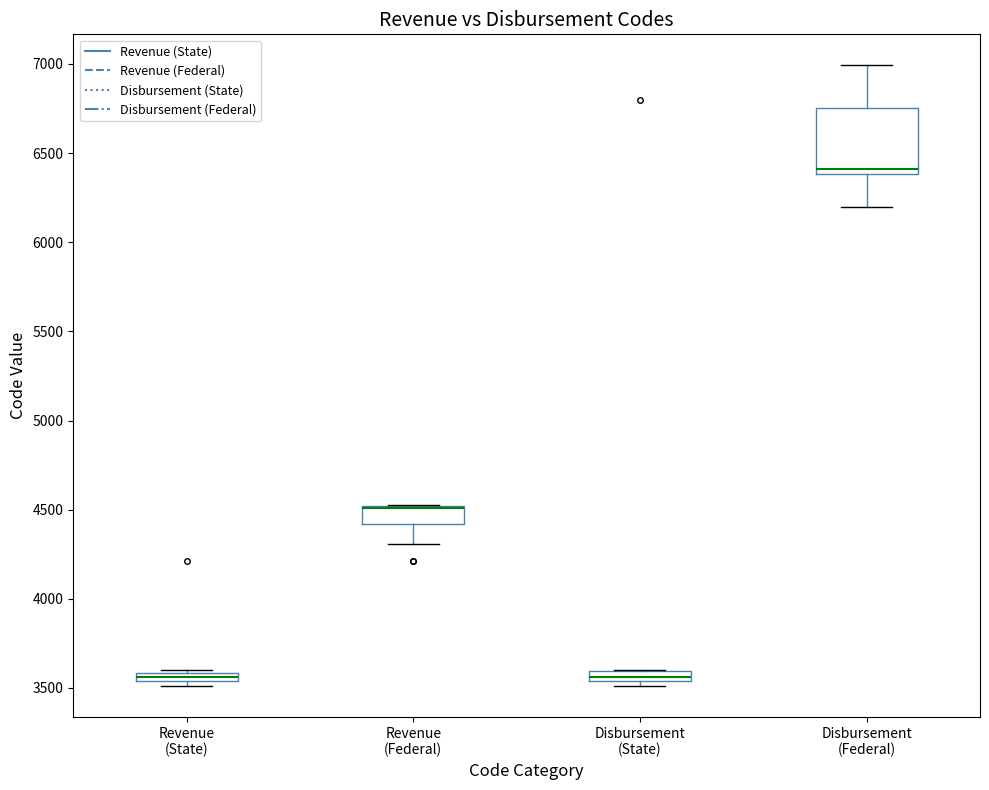

Where is the upper edge of the box for Disbursement (State) on the y-axis? The values are not printed on the chart, so give them approximately, as read against the axis.

3600